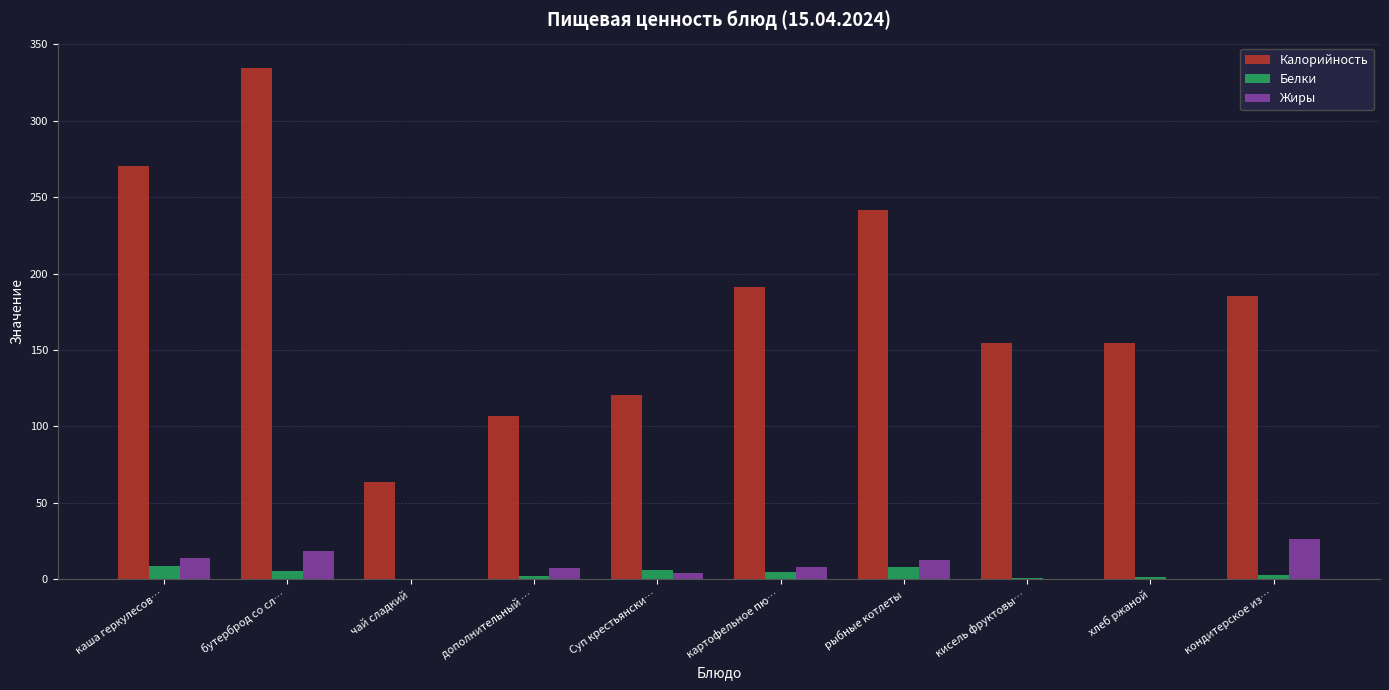

Is the value of Белки at картофельное пю… greater than the value of Калорийность at бутерброд со сл…?

No